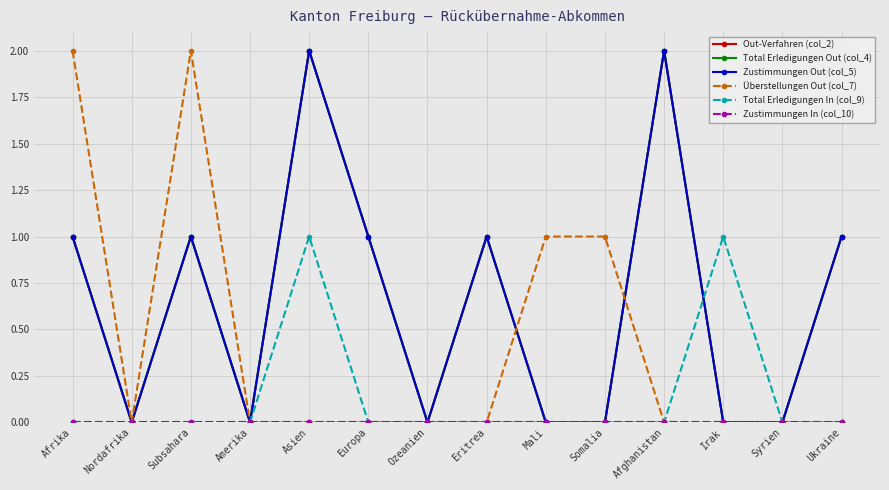

At which label is Total Erledigungen Out (col_4) closest to 1?

Afrika